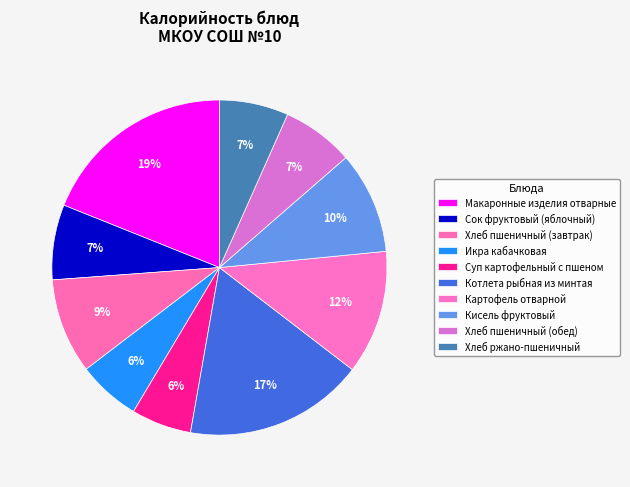

Is Суп картофельный с пшеном the majority of the pie?

No